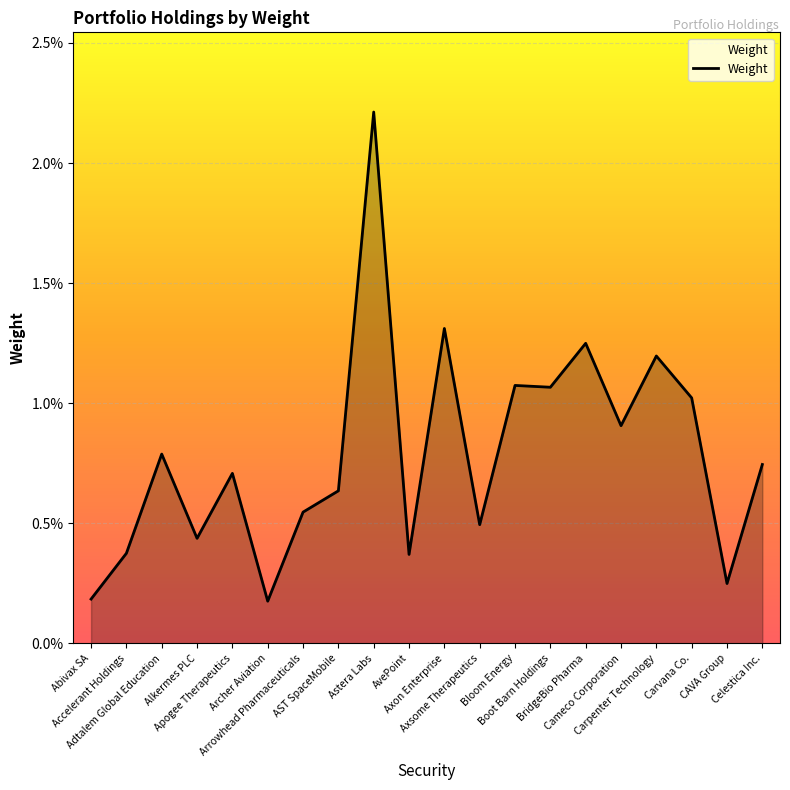

Does the chart display data point markers on the line(s)?

No